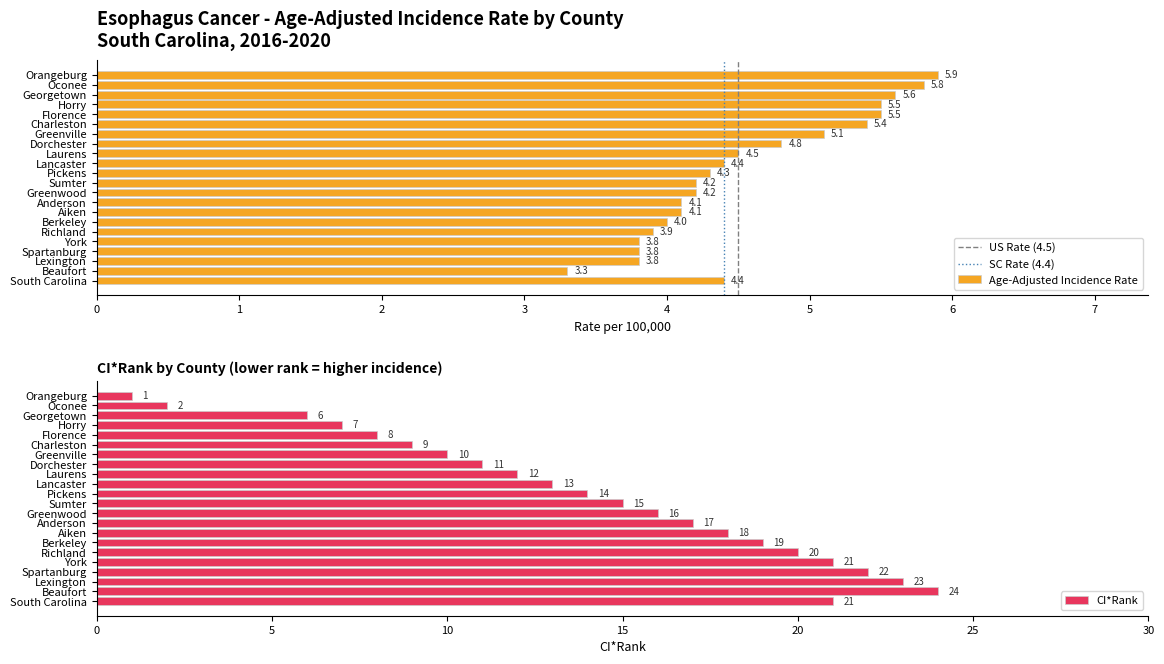

Approximately how many times larger is the value at Lancaster compared to Oconee?

0.8